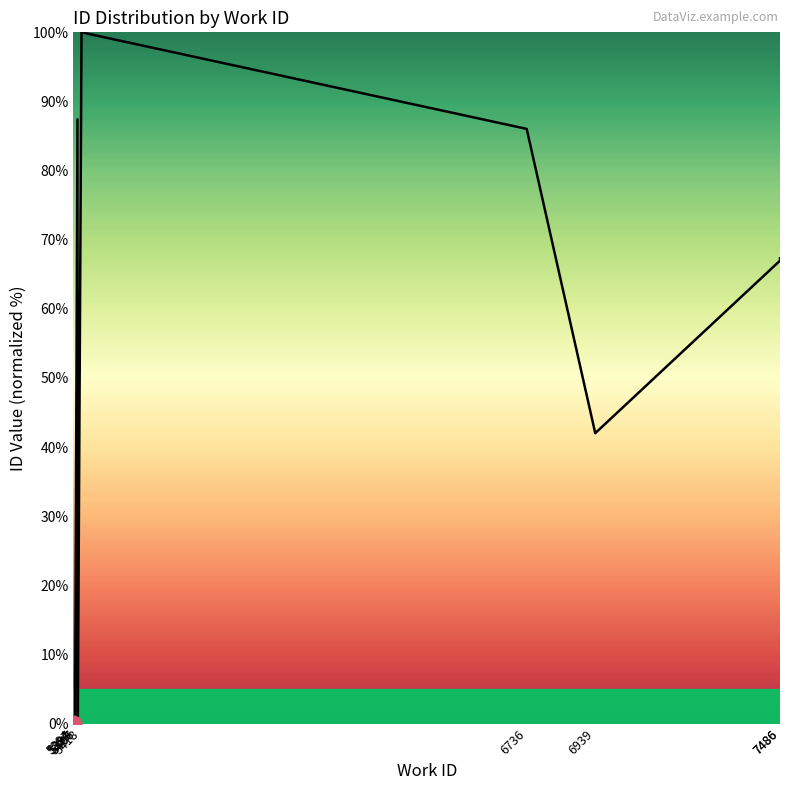

The chart shows a value of 67.0 at 7486. True or false?

True